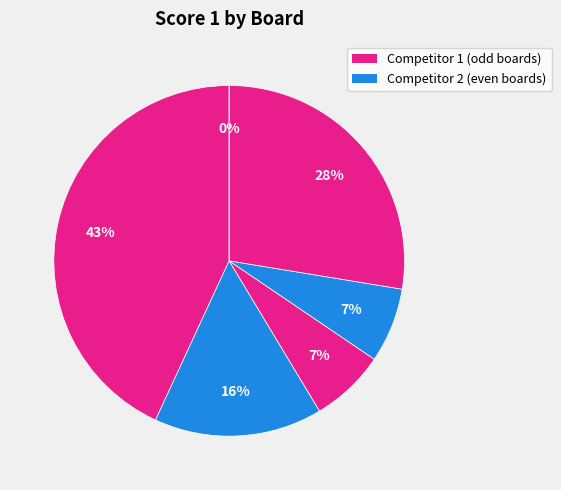

Which slice is the smallest?

Board 6